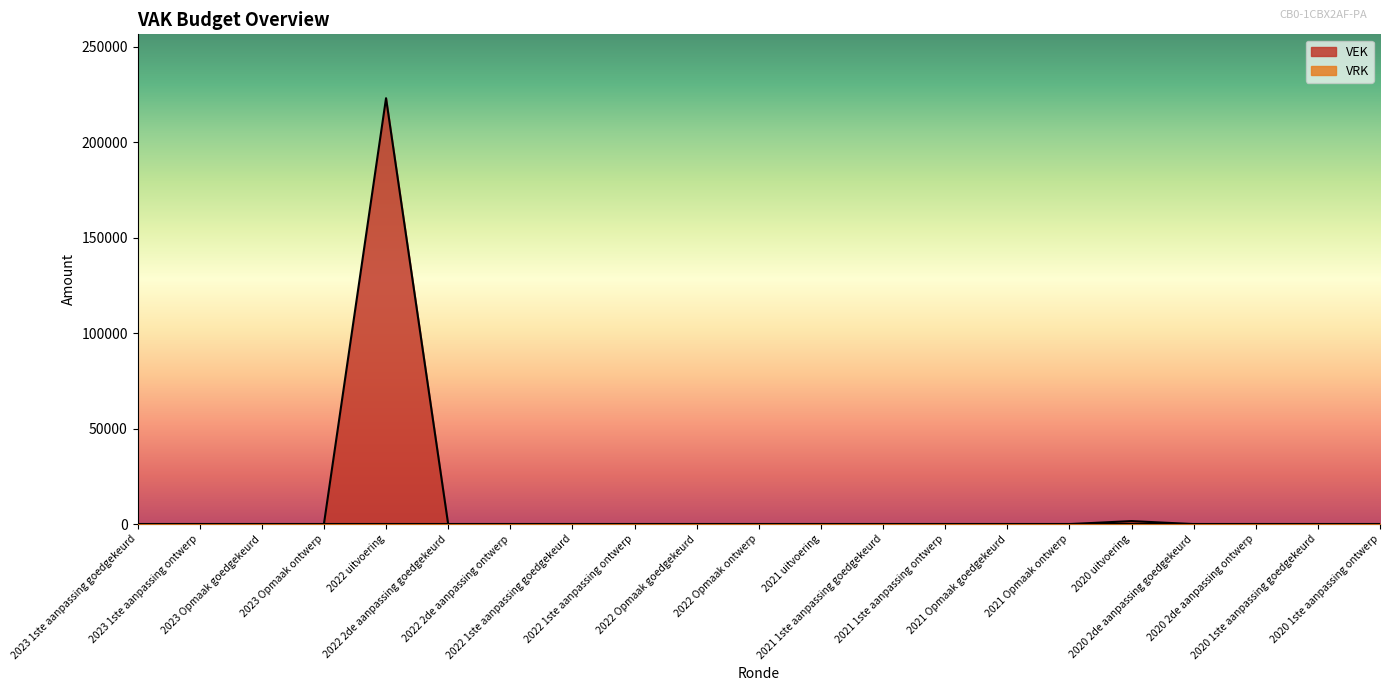

What is the maximum value shown in the chart?

223033